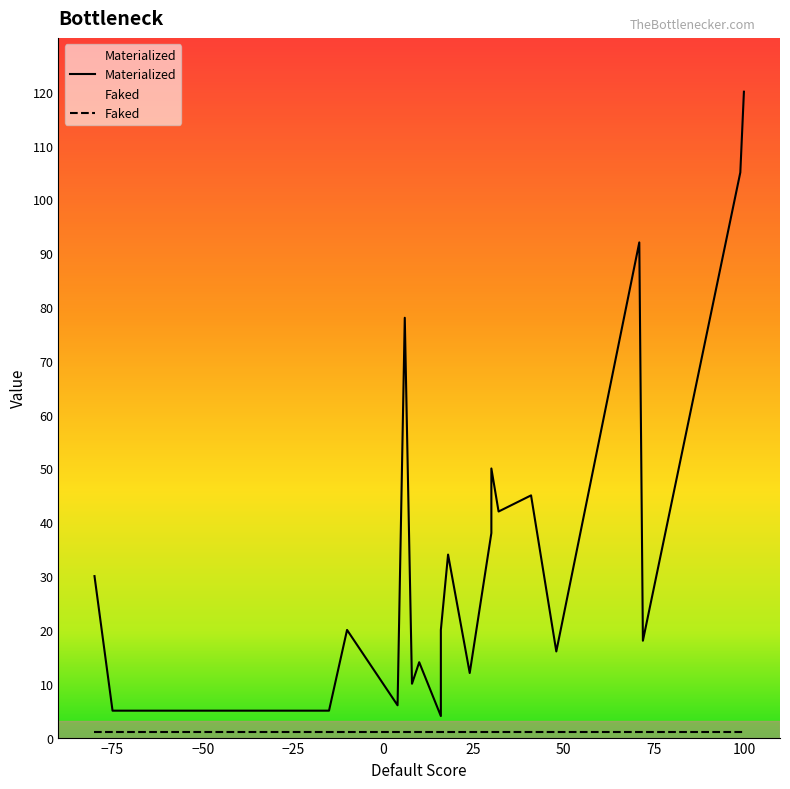

True or false: Materialized and Faked intersect in this chart.

False